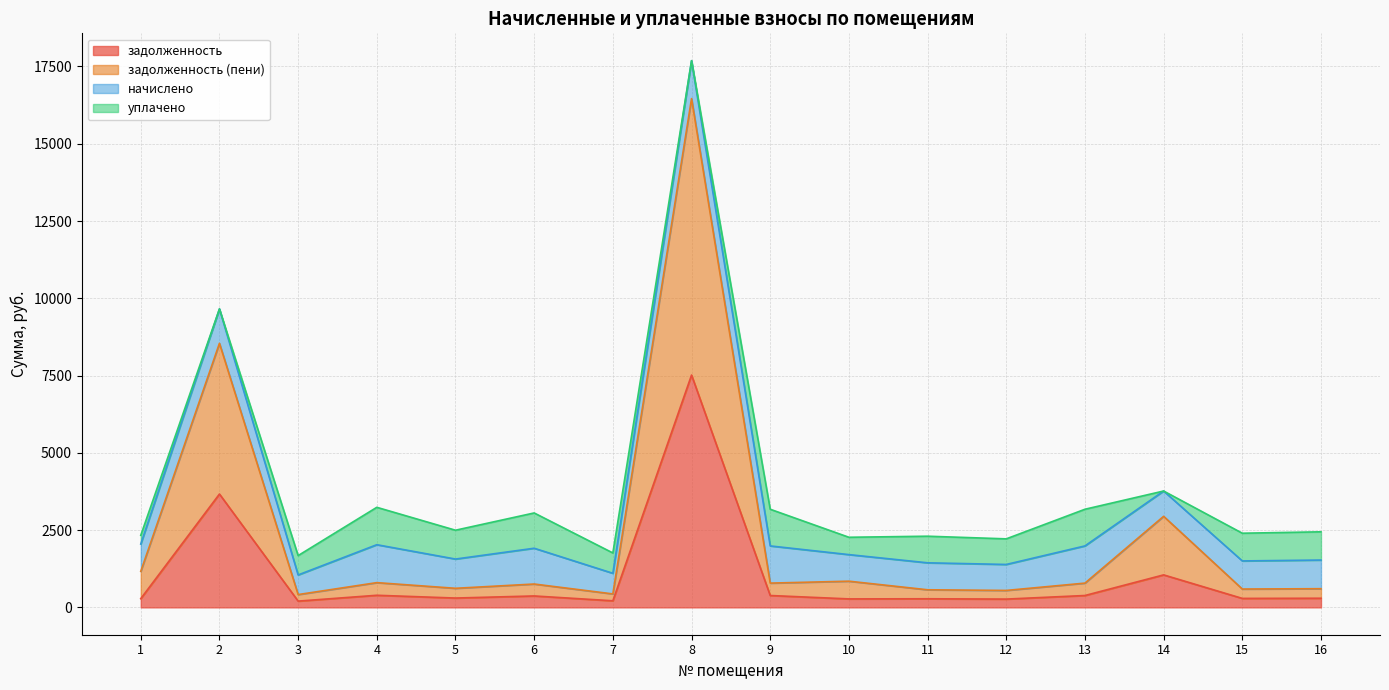

At which category is the sum across all series the highest?

8